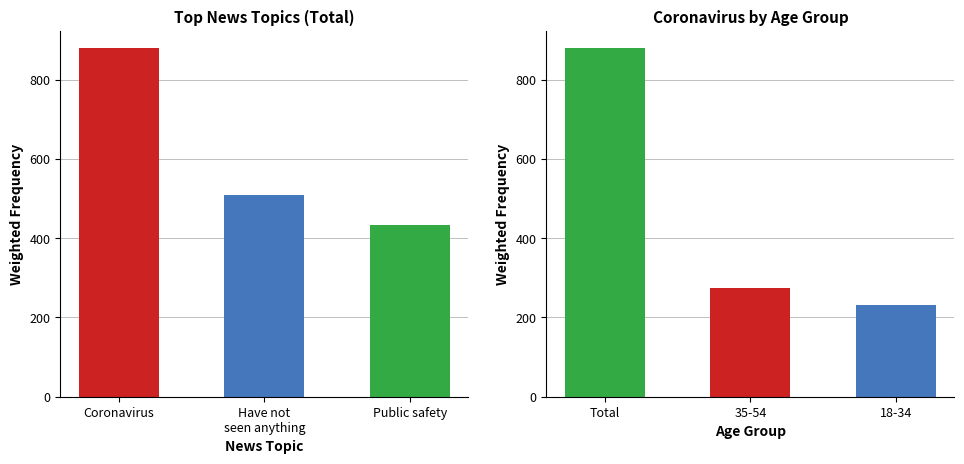

What is the approximate value of Coronavirus at Total?

879.3